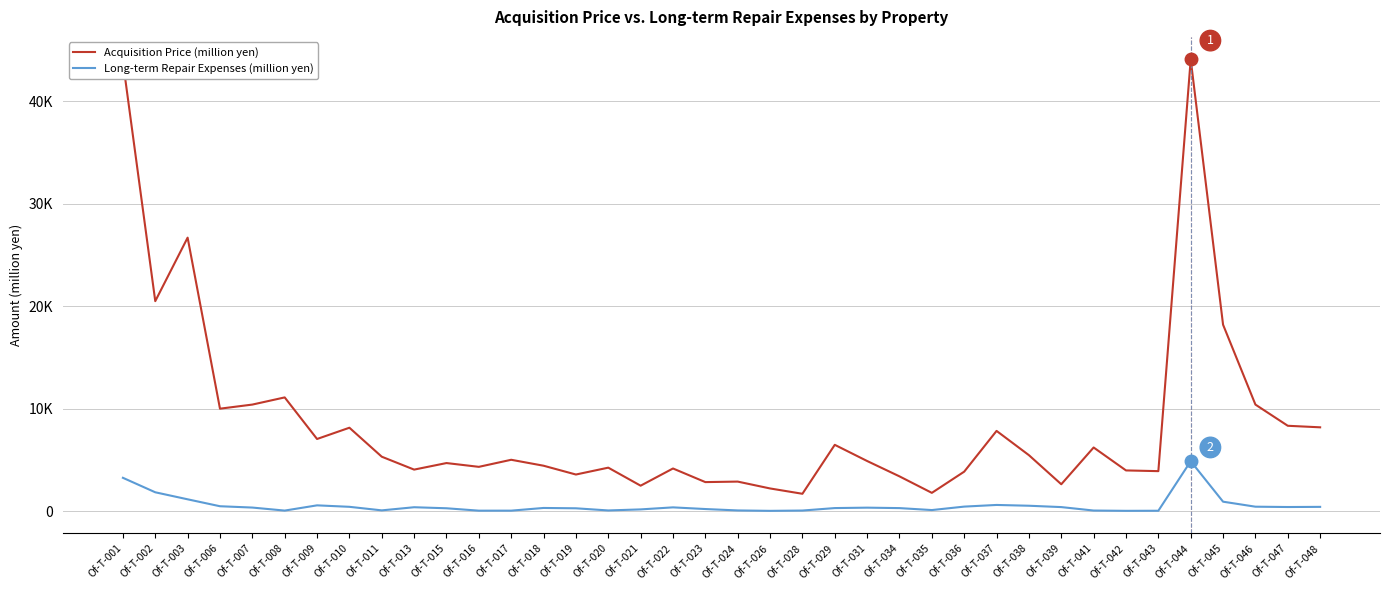

Rank the series by their average value, from highest to lowest.

Acquisition Price (million yen), Long-term Repair Expenses (million yen)